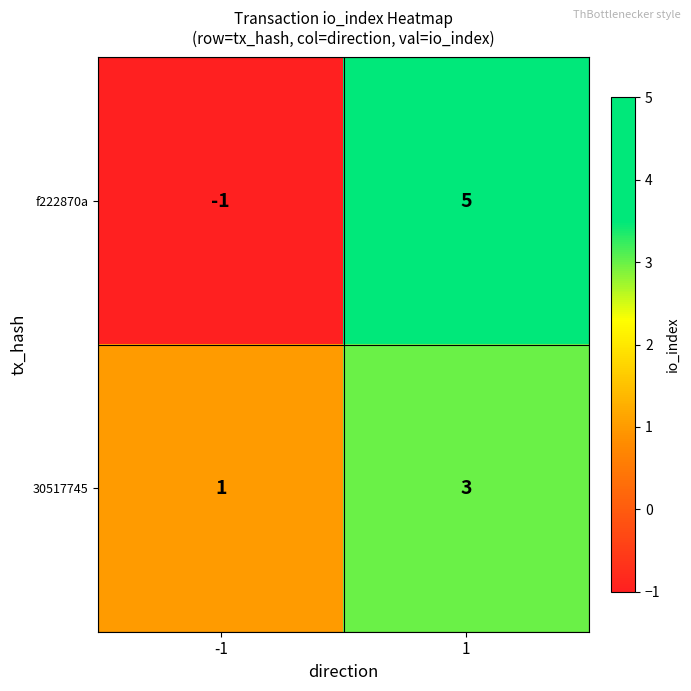

Reading left to right, extract all data points from this chart.

f222870a: -1=-1	1=5
30517745: -1=1	1=3